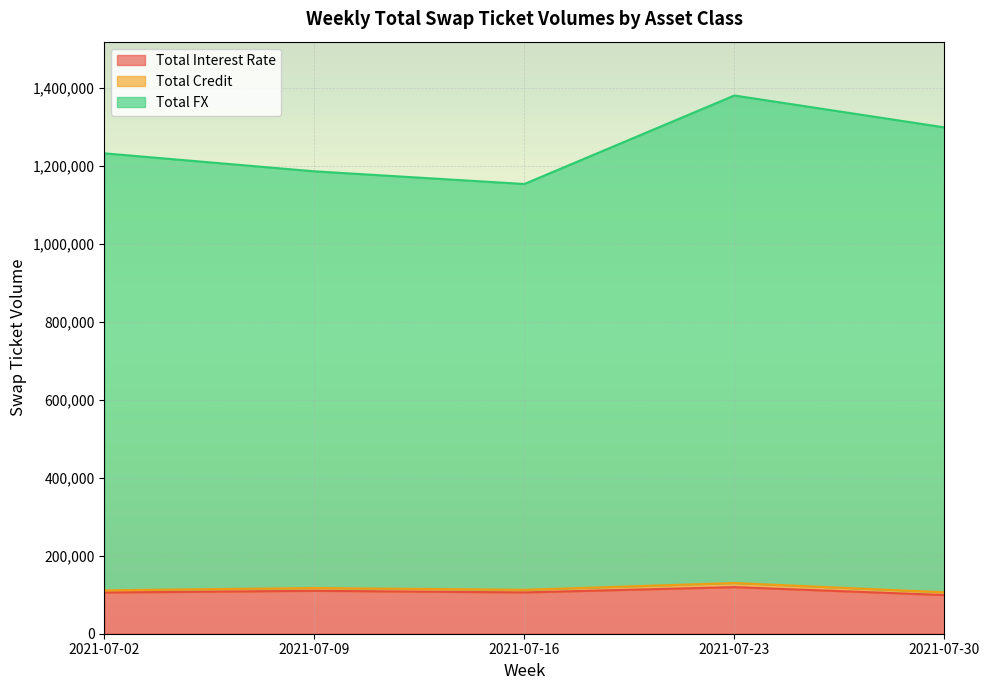

Count the Total FX values in the range 1185938 to 1298625.

3